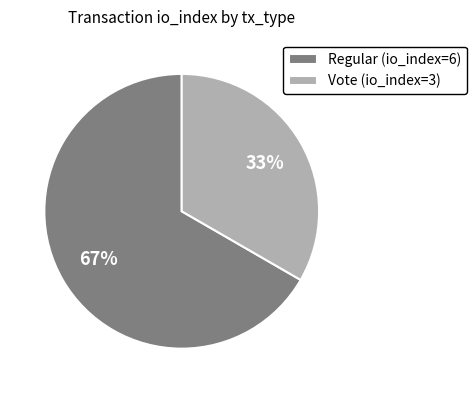

Is there a majority slice in this chart?

Yes